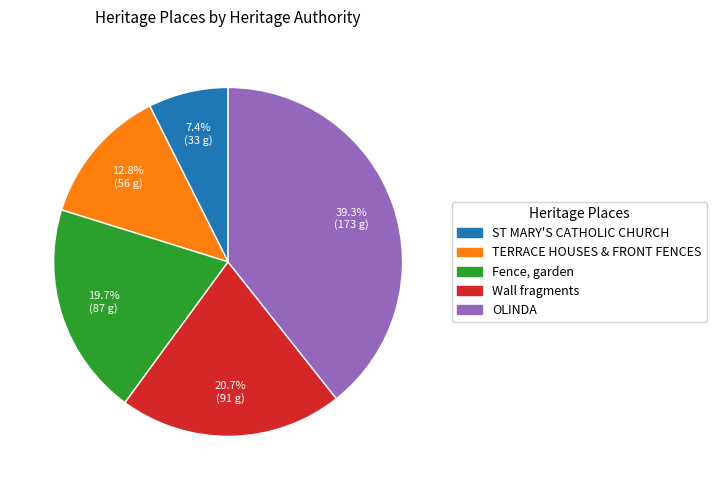

To the nearest percent, what percentage of the pie is TERRACE HOUSES & FRONT FENCES?

13%